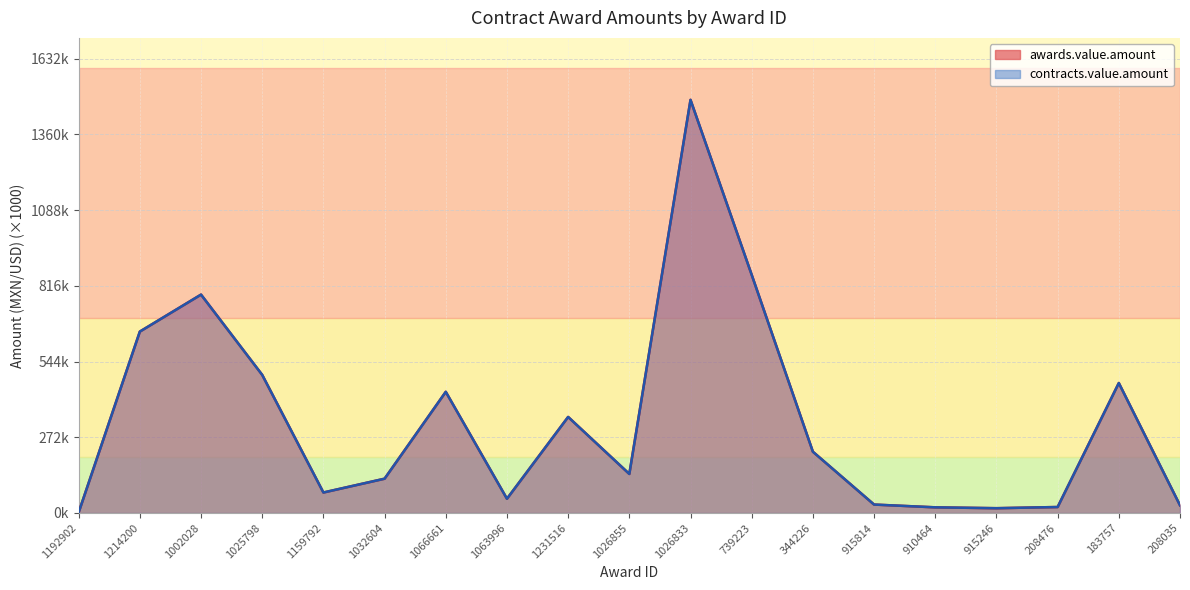

Reading left to right, what are all the values shown in this chart?

awards.value.amount: 1192902=2.0	1214200=651.6	1002028=784.4	1025798=496.0	1159792=73.5	1032604=123.2	1066661=435.2	1063996=51.1	1231516=345.0	1026855=140.1	1026833=1483.9	739223=855.4	344226=220.0	915814=30.2	910464=20.3	915246=17.2	208476=21.4	183757=466.8	208035=27.5
contracts.value.amount: 1192902=2.0	1214200=651.6	1002028=784.4	1025798=496.0	1159792=73.5	1032604=123.2	1066661=435.2	1063996=51.1	1231516=345.0	1026855=140.1	1026833=1483.9	739223=855.4	344226=220.0	915814=30.2	910464=20.3	915246=17.2	208476=21.4	183757=466.8	208035=27.5